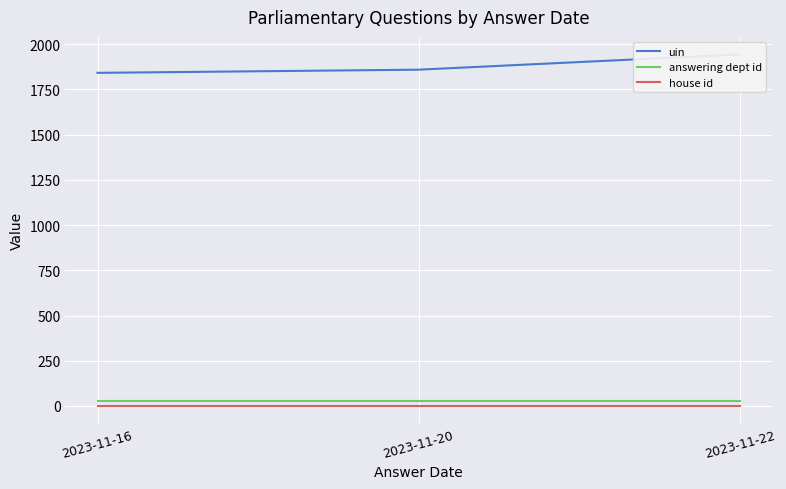

Read the answering dept id value at 2023-11-20.

27